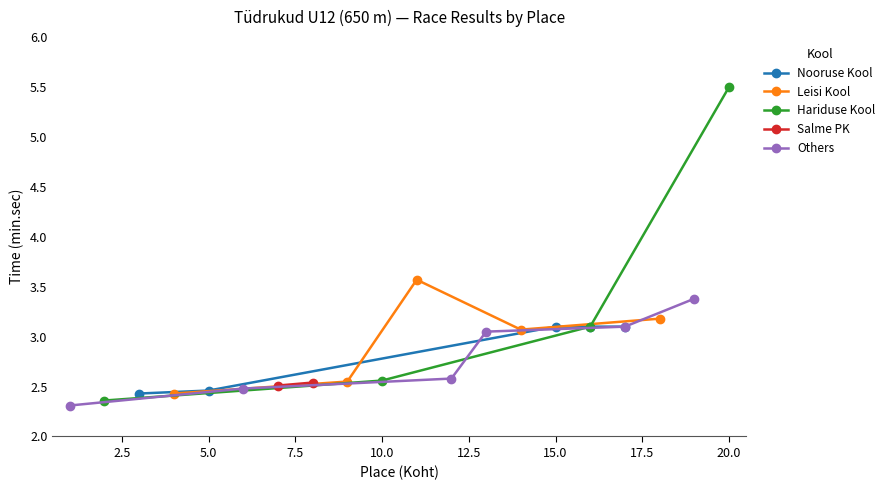

What is the value of the 5th point from the left?

2.5